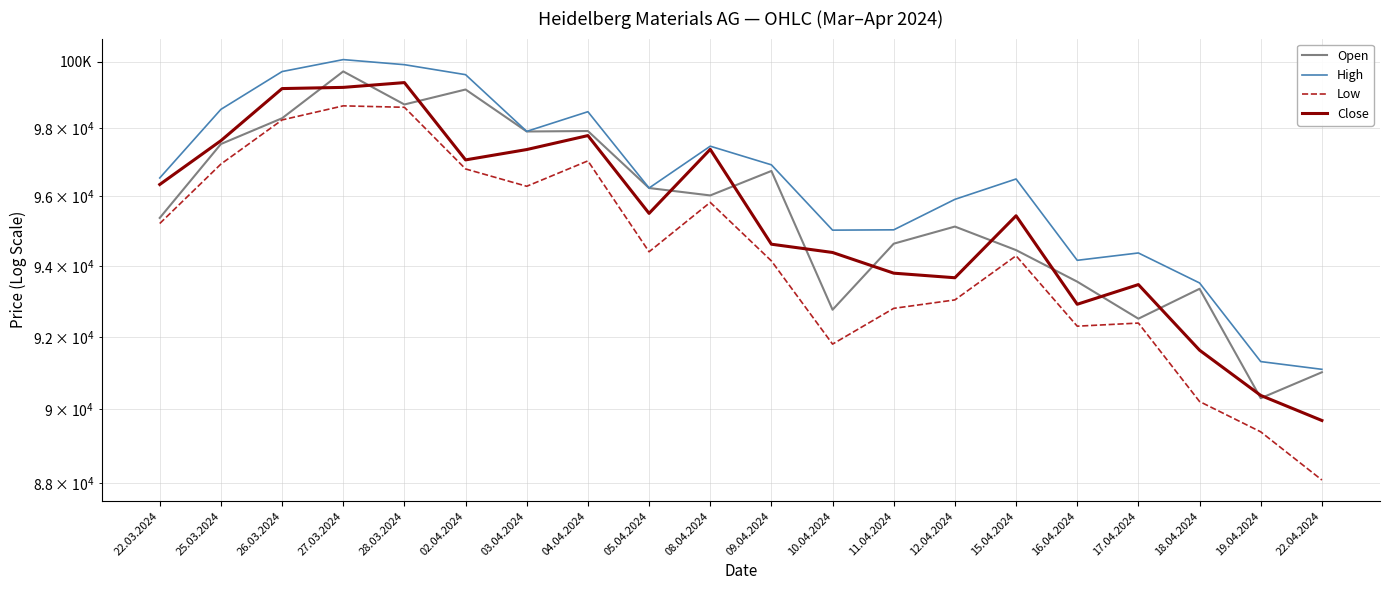

Where is the first local maximum for Close?

28.03.2024